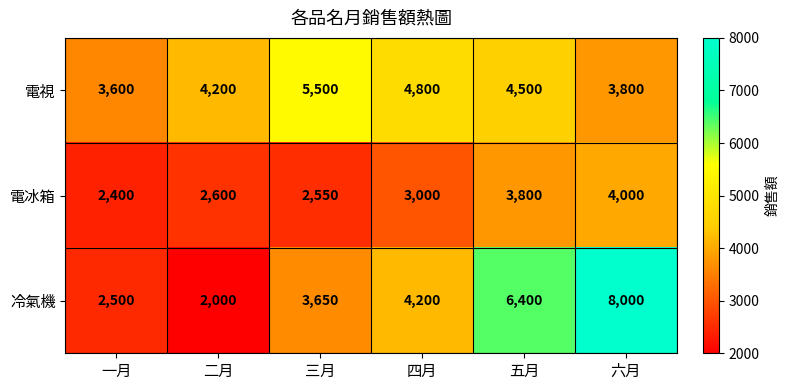

What is the smallest value displayed?

2000